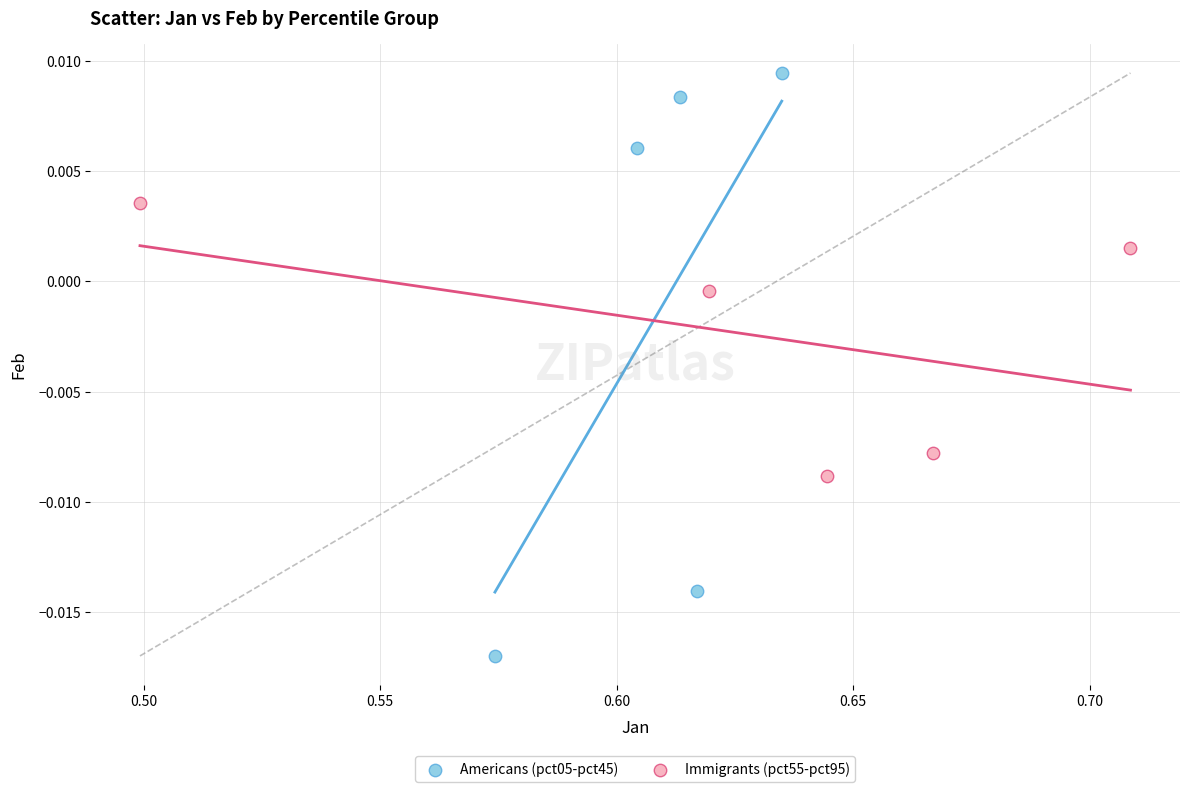

What are all the series names shown in the legend?

Americans (pct05-pct45), Immigrants (pct55-pct95)